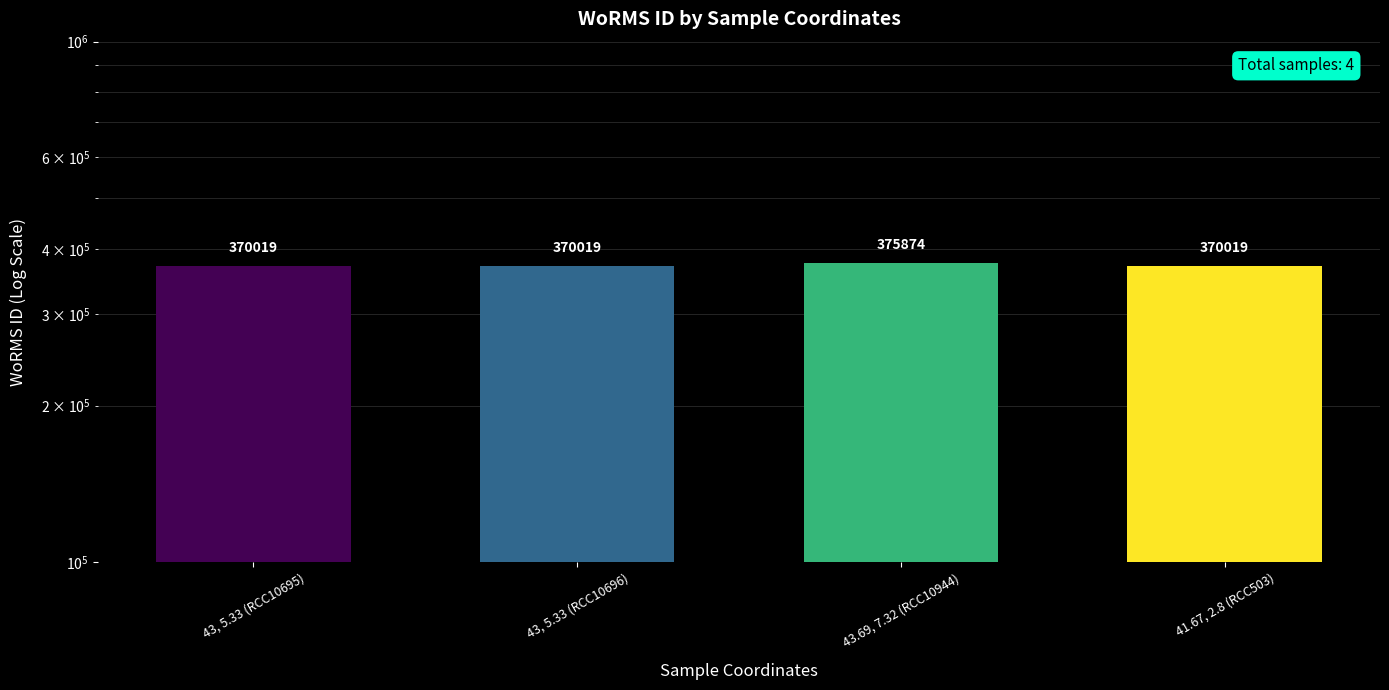

Which label corresponds to the largest value in the chart?

43.69, 7.32 (RCC10944)